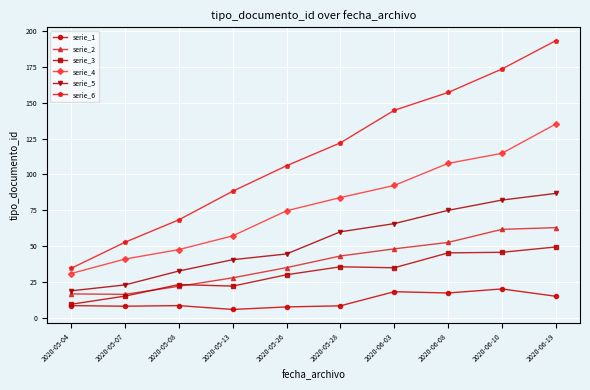

True or false: serie_6 has more than 1 interior local peaks.

False